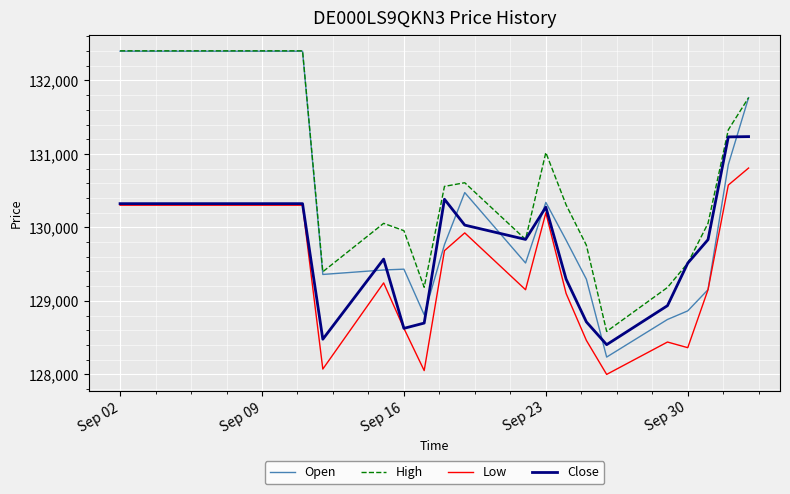

What is the greatest value displayed?

132404